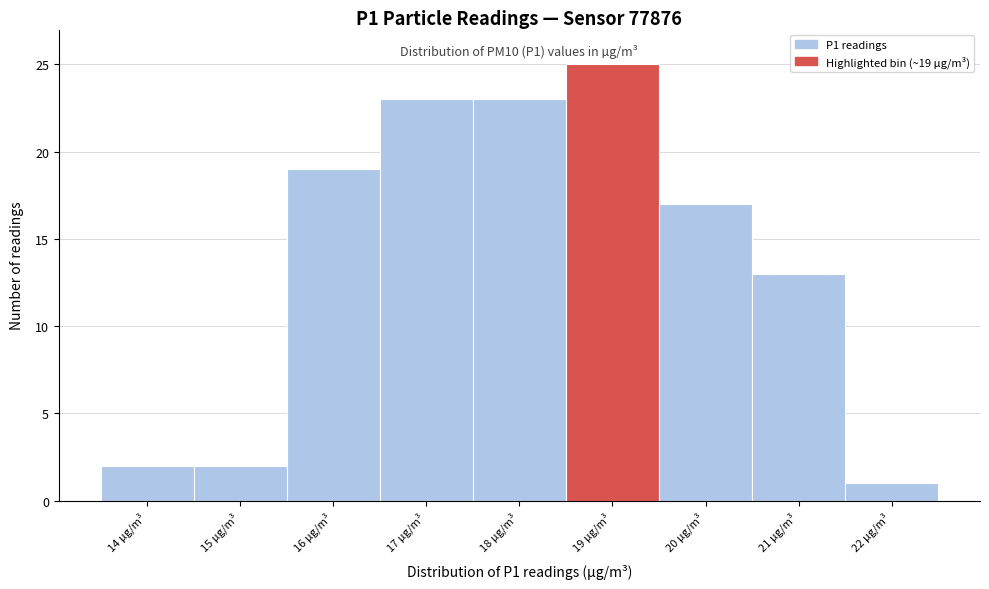

Over which range of the x-axis is the bar tallest?

18.5 to 19.5